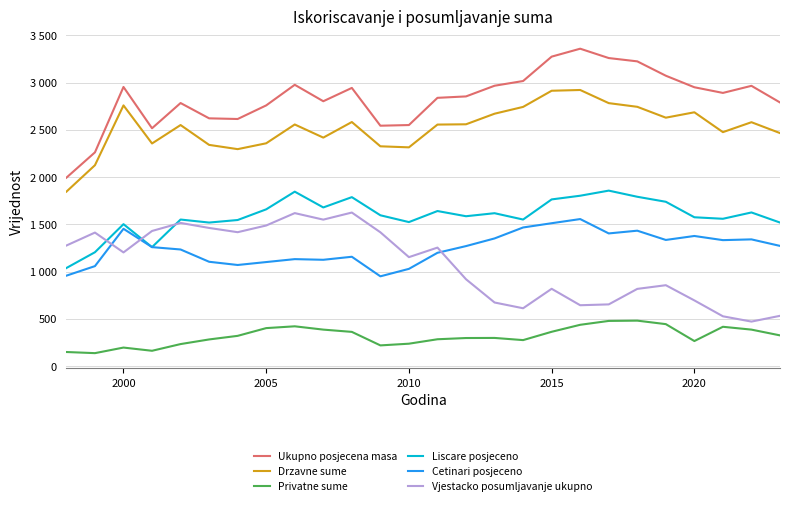

True or false: Privatne sume and Liscare posjeceno intersect in this chart.

False